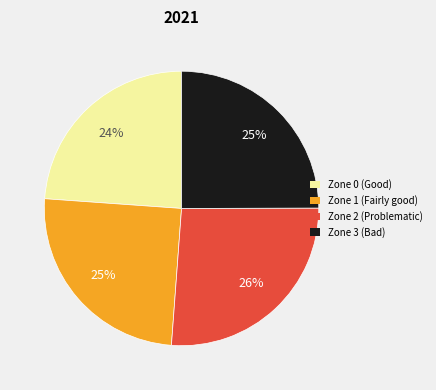

The Zone 3 slice represents 33% of the pie. True or false?

False